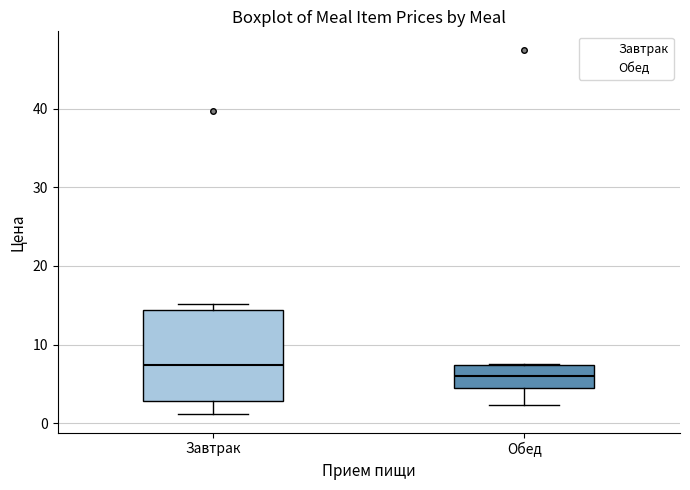

Where is the upper edge of the box for Обед on the y-axis? The values are not printed on the chart, so give them approximately, as read against the axis.

7